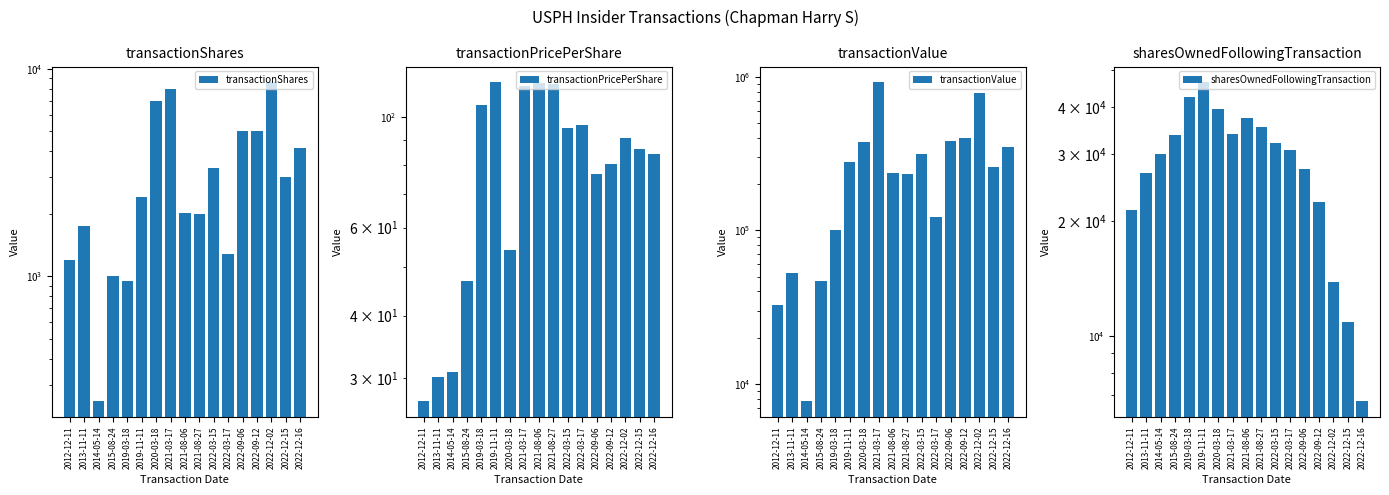

What is the sum of all transactionPricePerShare values?

1368.3